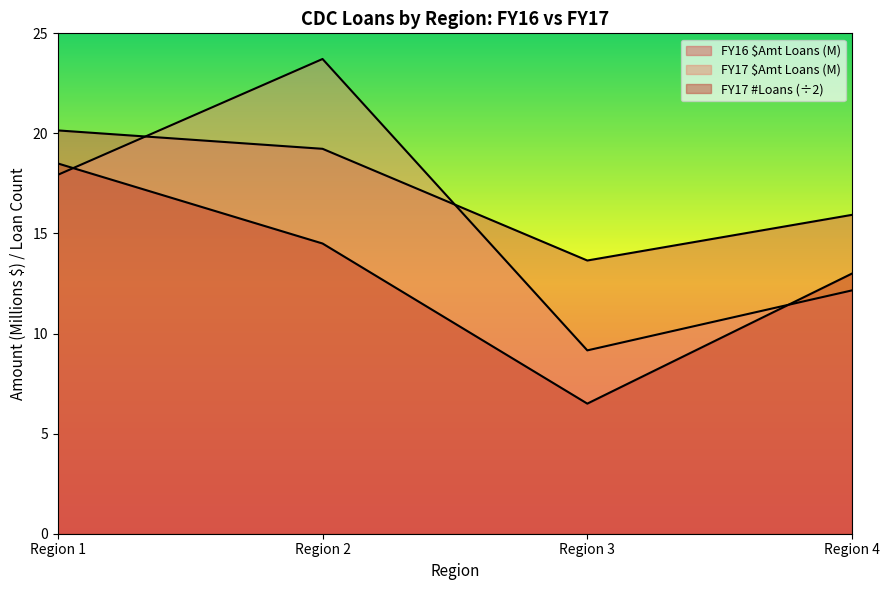

In FY16 $Amt Loans (M), how many points are lower than both neighbors (excluding endpoints)?

1